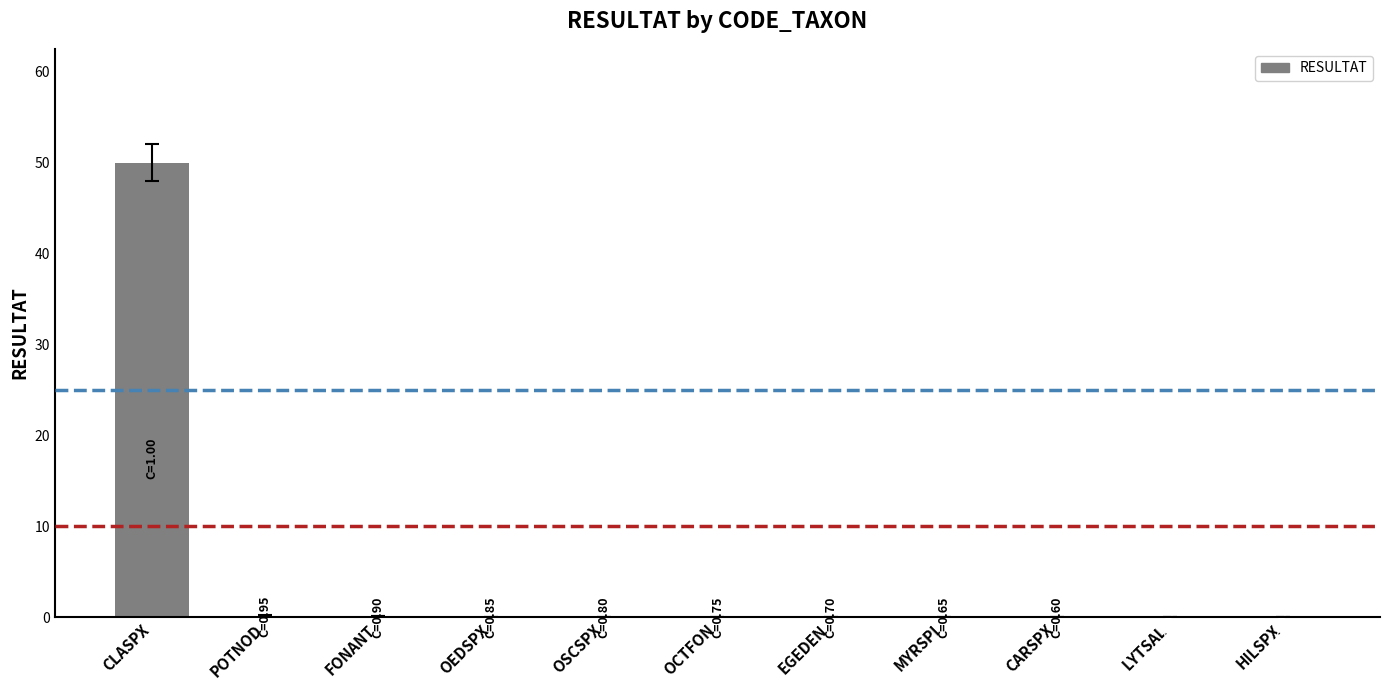

What is the sum of all values?

50.4